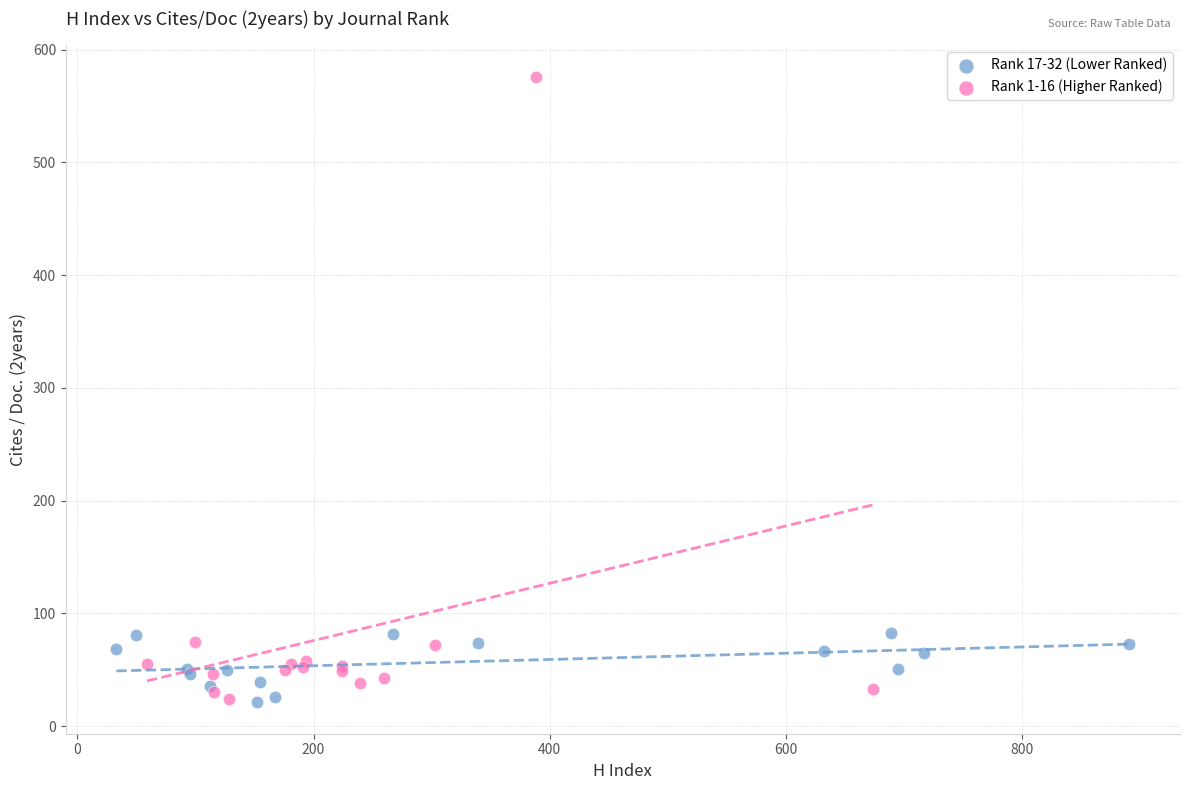

Which series has the largest Y range (max minus min)?

Rank 1-16 (Higher Ranked)